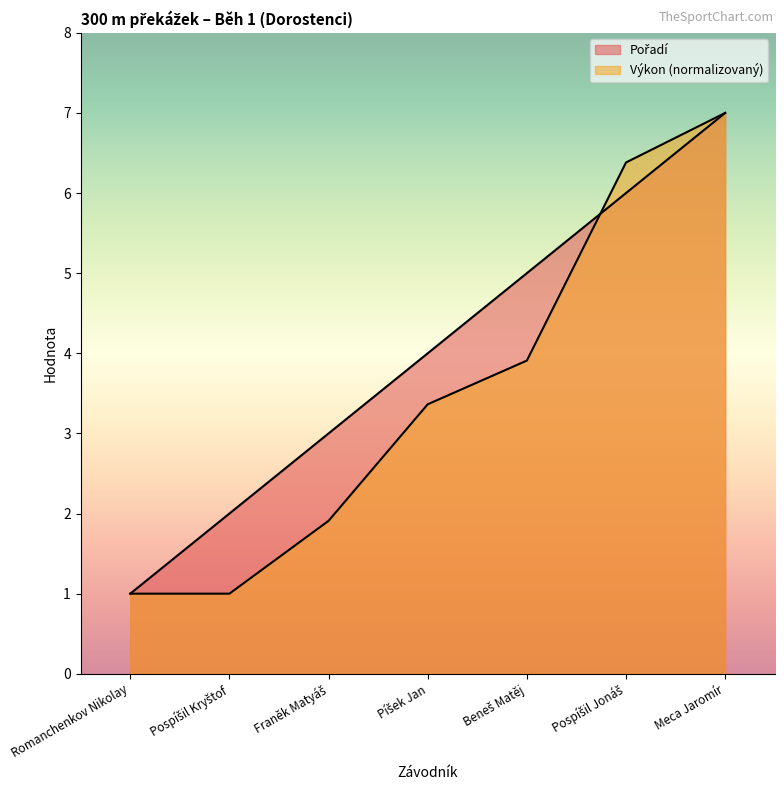

What is the sum of all Pořadí values?

28.0